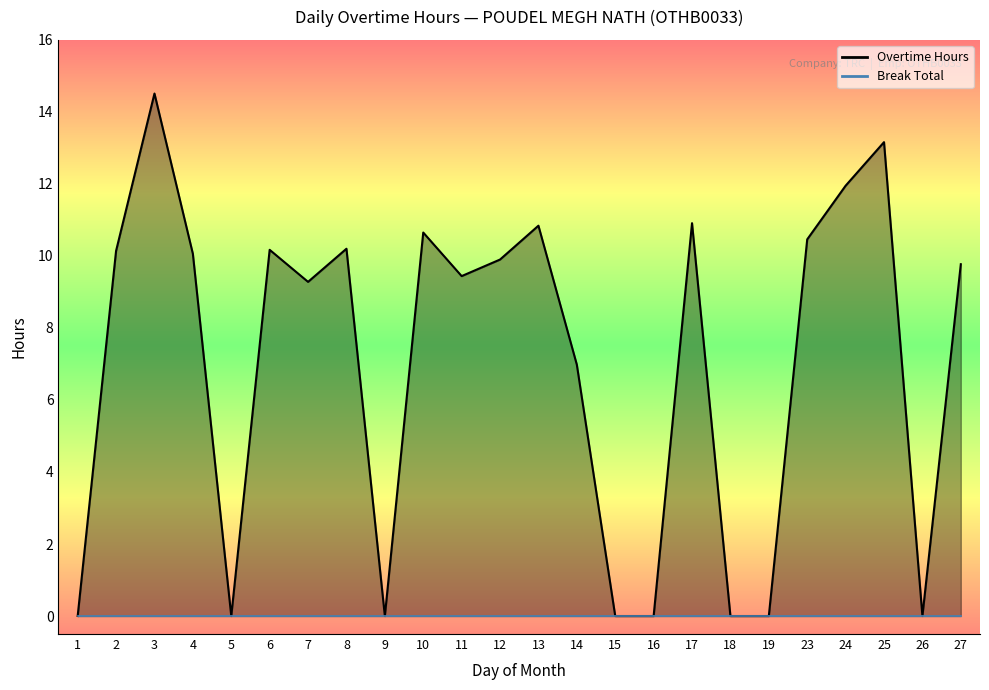

List the labels in order of value, largest first.

3, 25, 24, 17, 13, 10, 23, 8, 6, 2, 4, 12, 27, 11, 7, 14, 1, 5, 9, 15, 16, 18, 19, 26